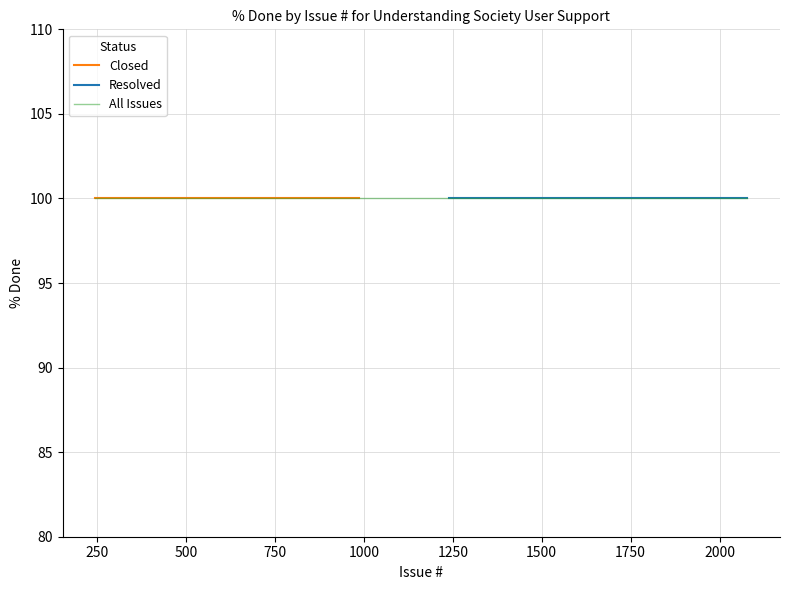

Between 932 and 414, which is larger?

932